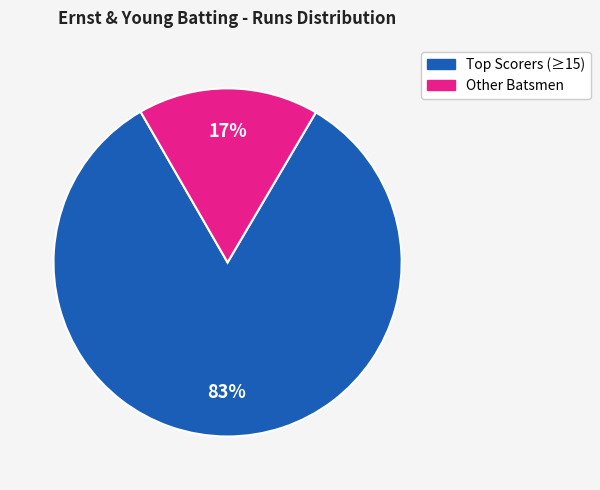

Is there a majority slice in this chart?

Yes